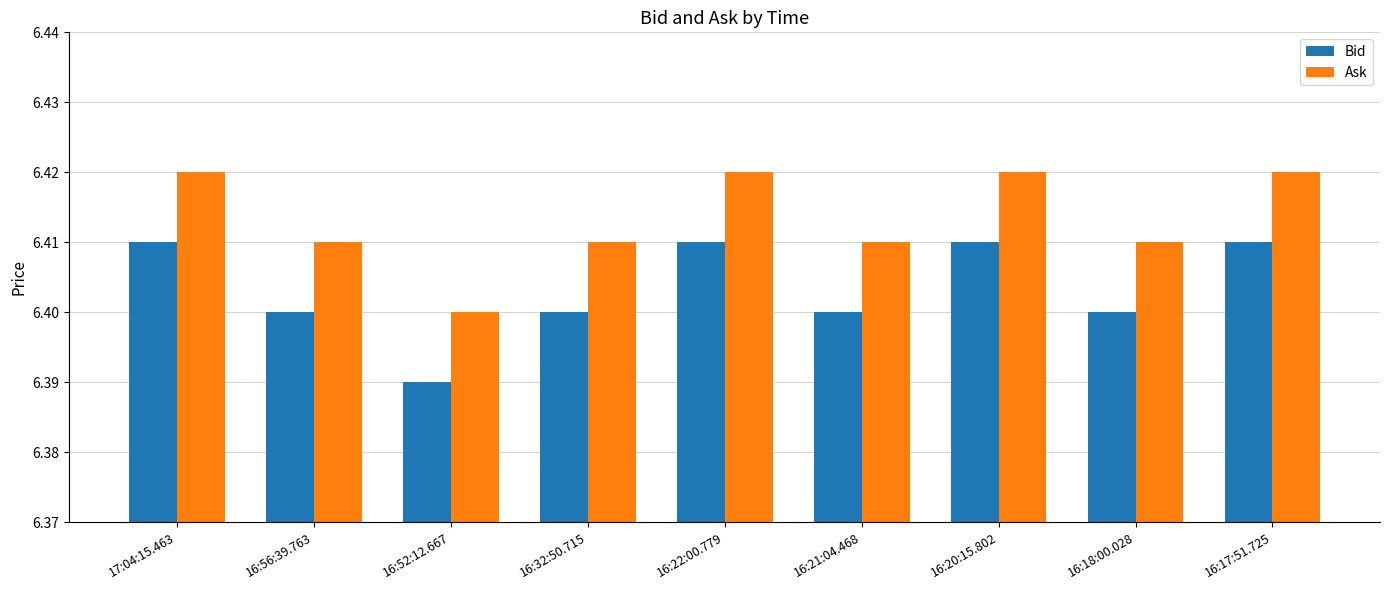

How many bars are there in total?

18